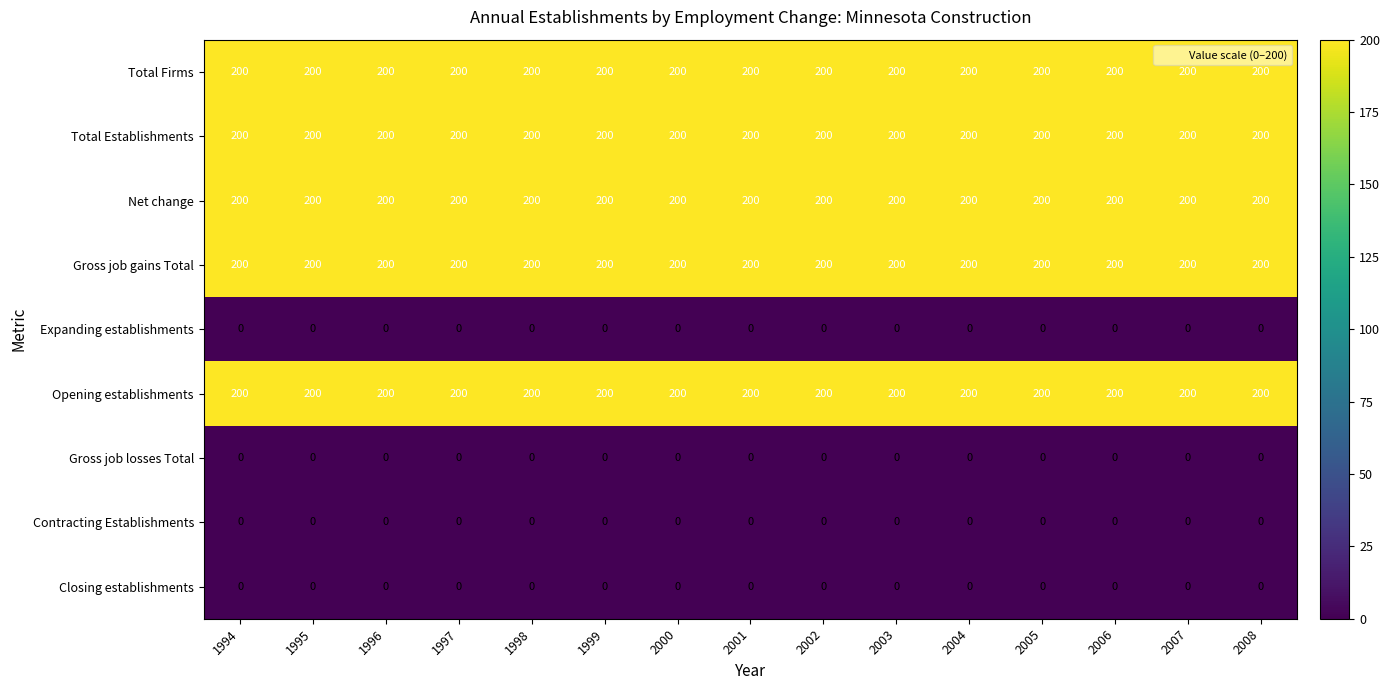

What is the spread (max minus min) of values at 2000?

200